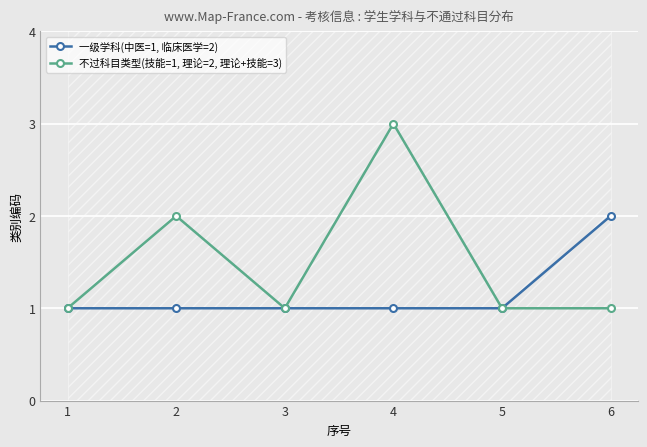

How many lines are shown in the chart?

2